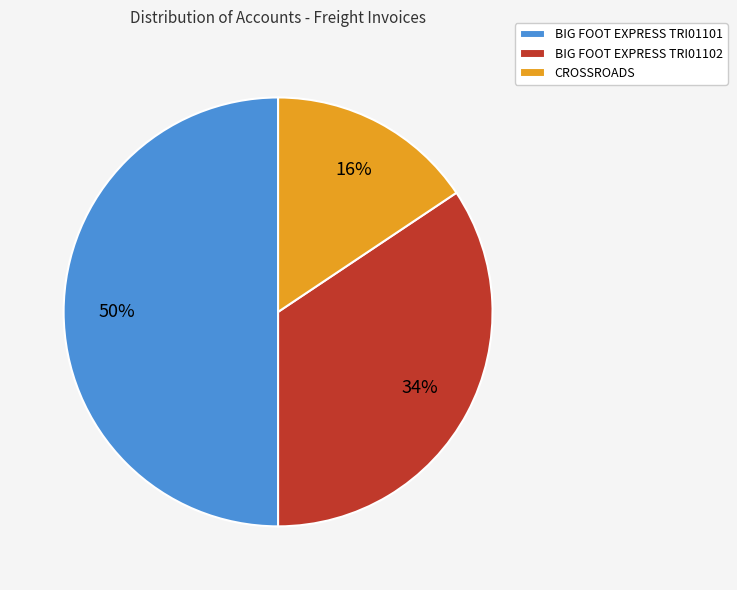

True or false: CROSSROADS accounts for 26% of the total.

False